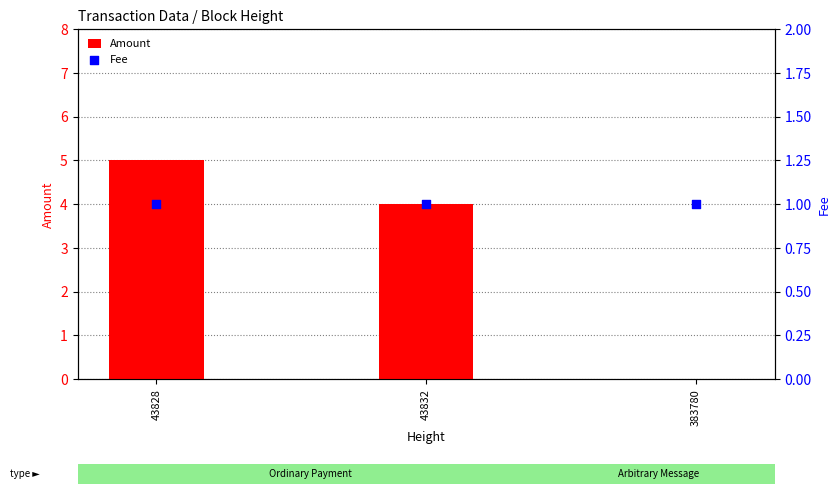

Which series reaches the minimum Y coordinate?

Amount